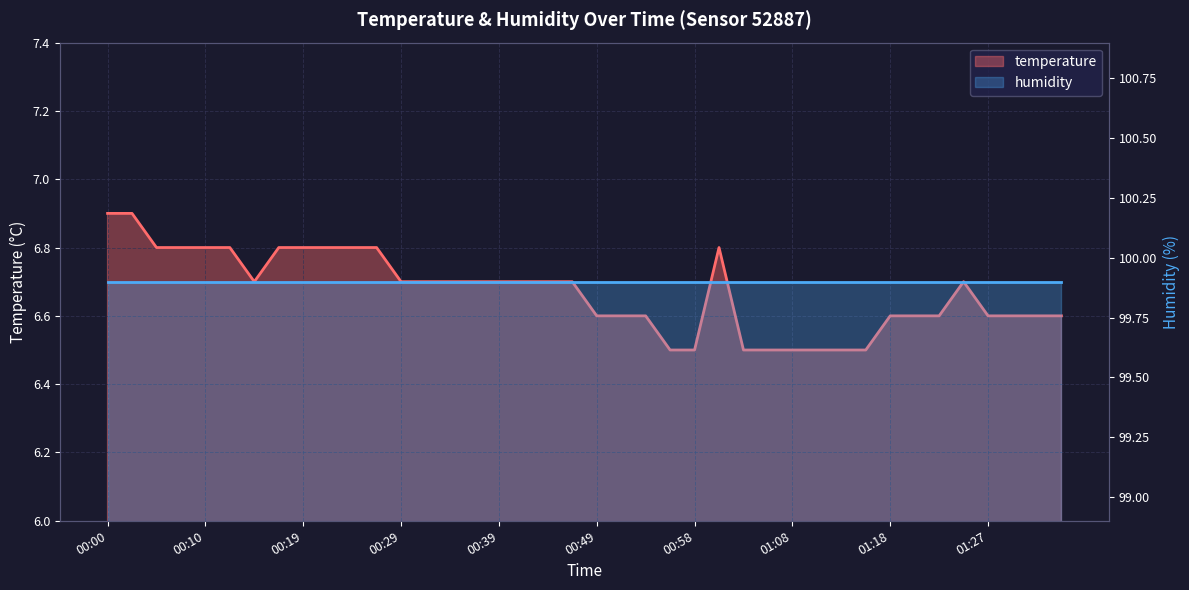

What is the sum of the values at 00:46 and 01:30?

13.3